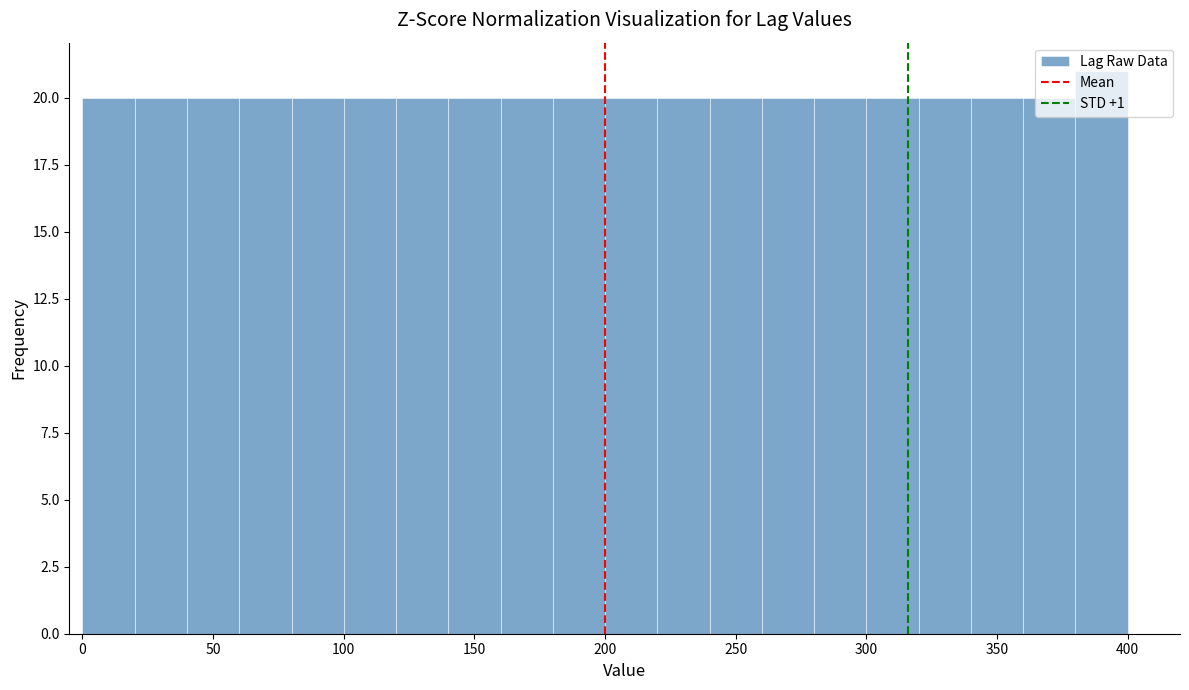

How tall is the bar that spans 280 to 300 on the x-axis? The values are not printed on the chart, so give them approximately, as read against the axis.

20